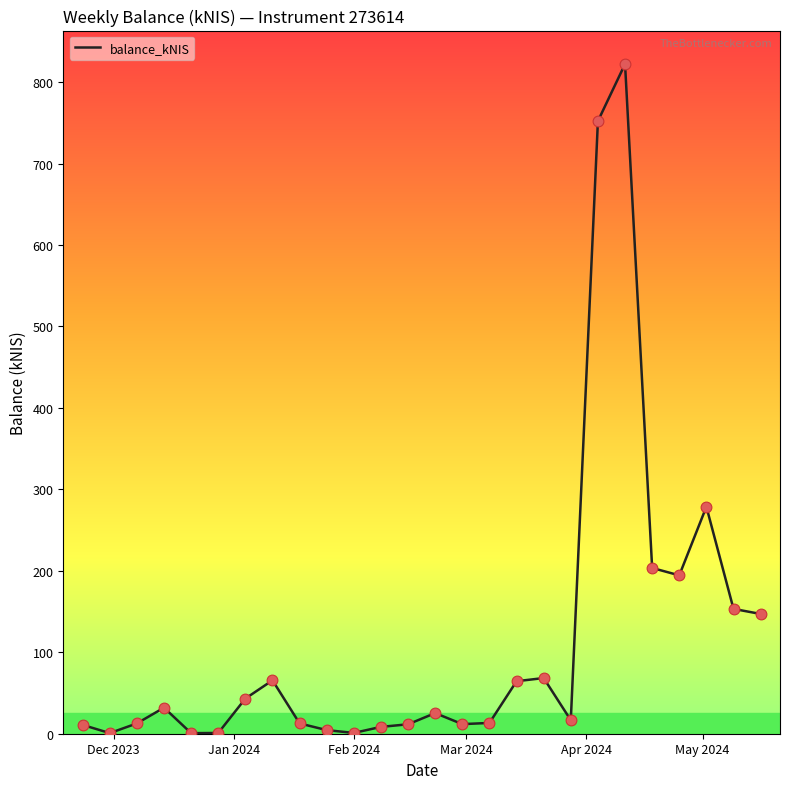

What is the difference between the maximum and minimum values?

821.5